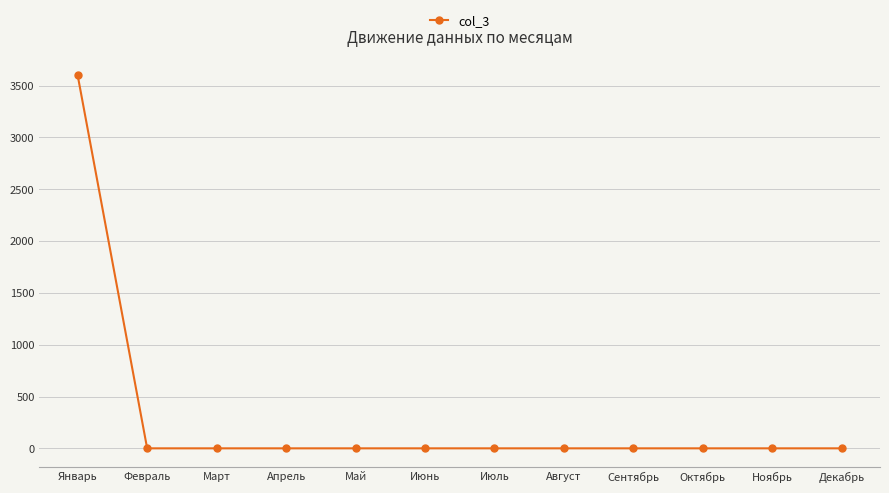

Which label corresponds to the largest value in the chart?

Январь